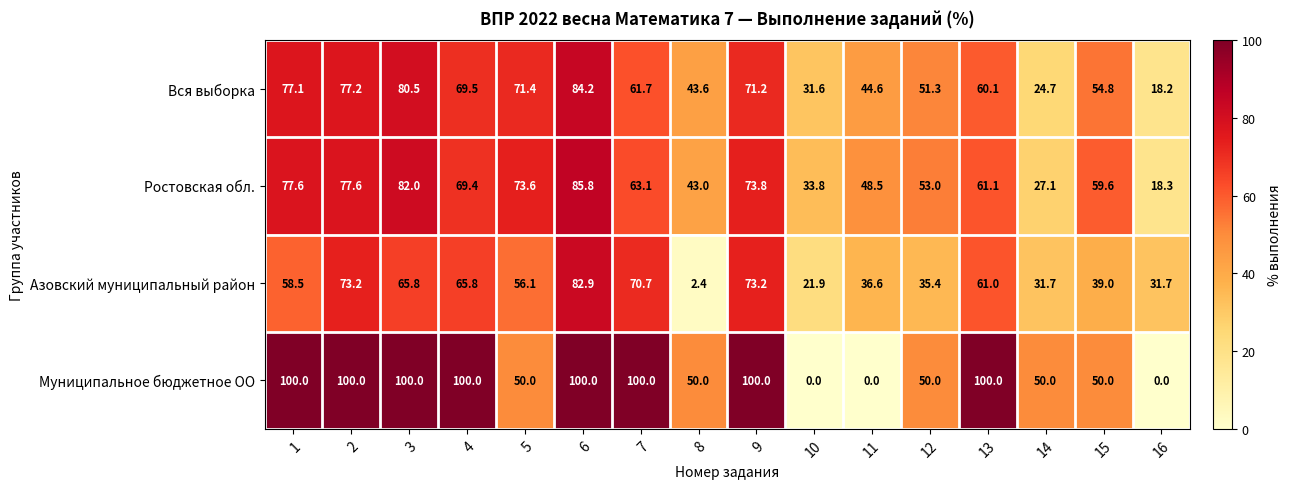

What is the difference between the maximum and second lowest values in the Муниципальное бюджетное ОО series?

100.0